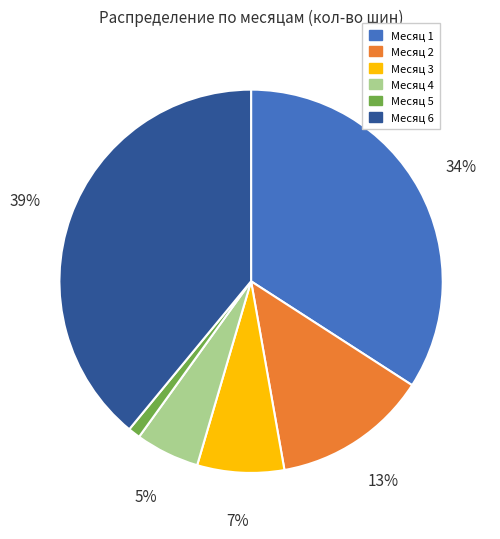

To the nearest percent, what is the average slice percentage?

17%